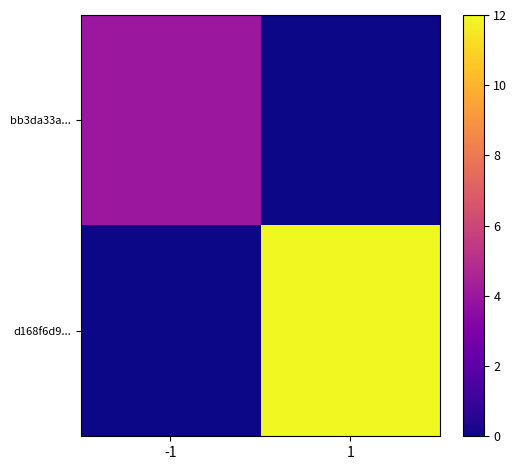

Between -1 and 1, which series saw the biggest shift?

d168f6d9...